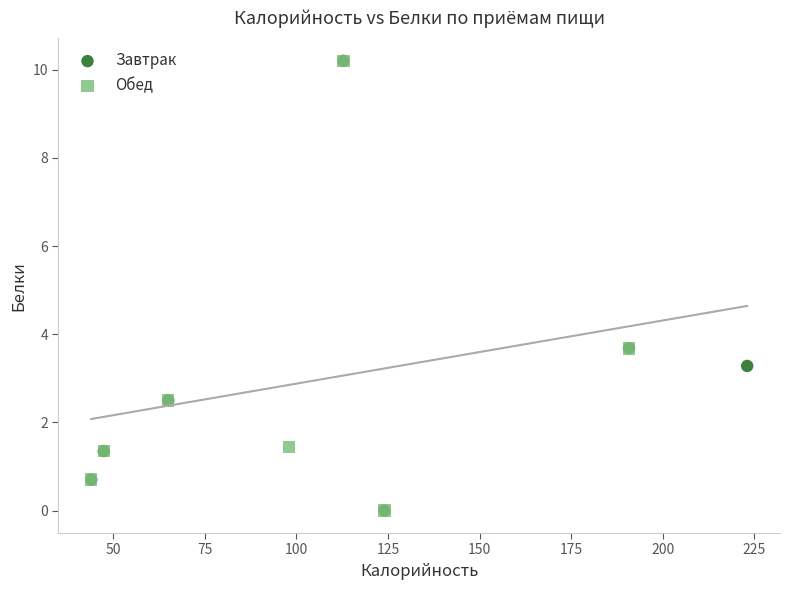

What are all the series names shown in the legend?

Завтрак, Обед